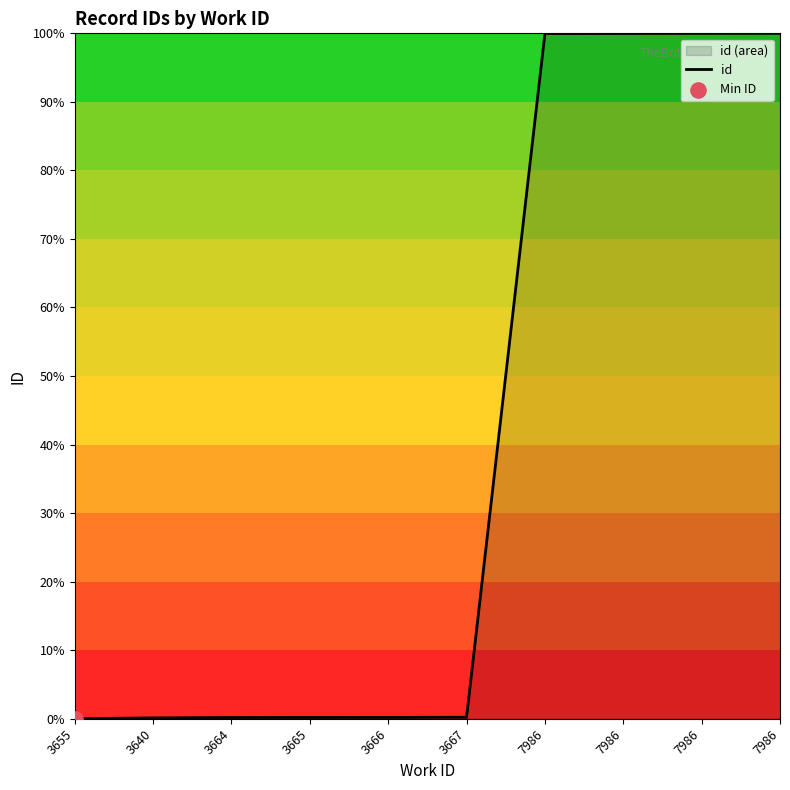

What is the change in value from 3640 to 3664?

+0.1